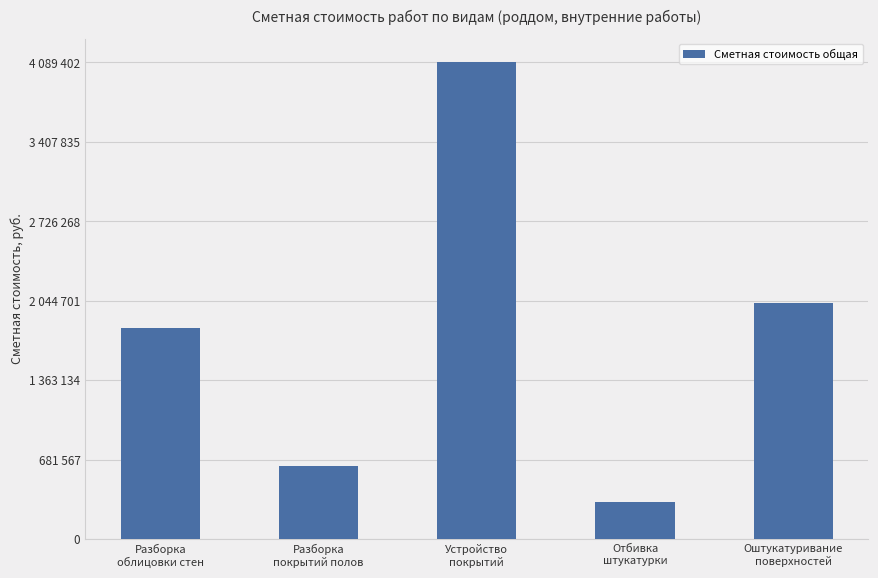

The value at Разборка
покрытий полов is 622533. True or false?

True